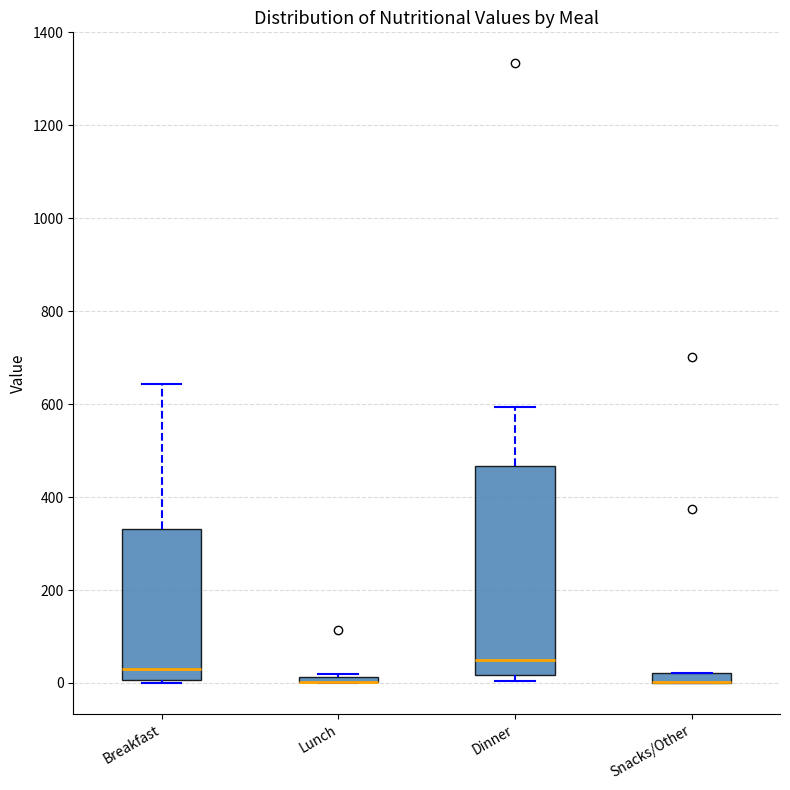

Where is the lower edge of the box for Dinner on the y-axis? The values are not printed on the chart, so give them approximately, as read against the axis.

20